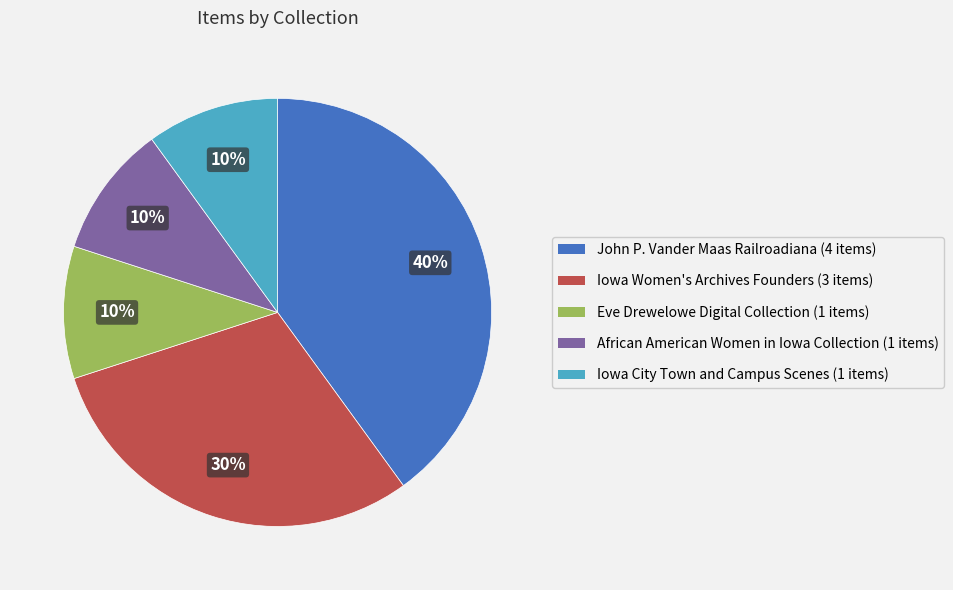

Is there any slice that represents more than half of the pie?

No